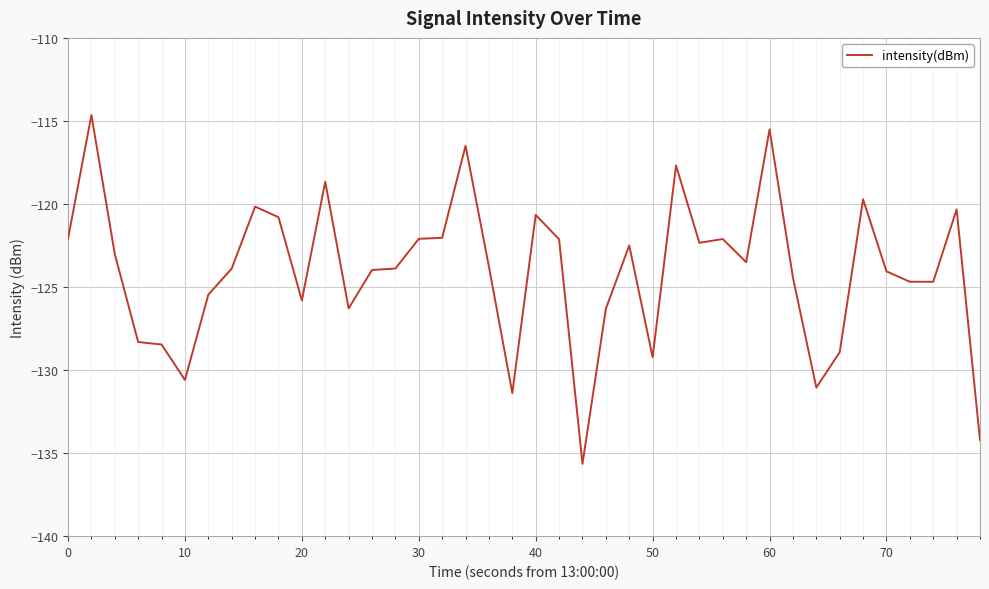

True or false: there are more than 1 points higher than both neighbors.

True